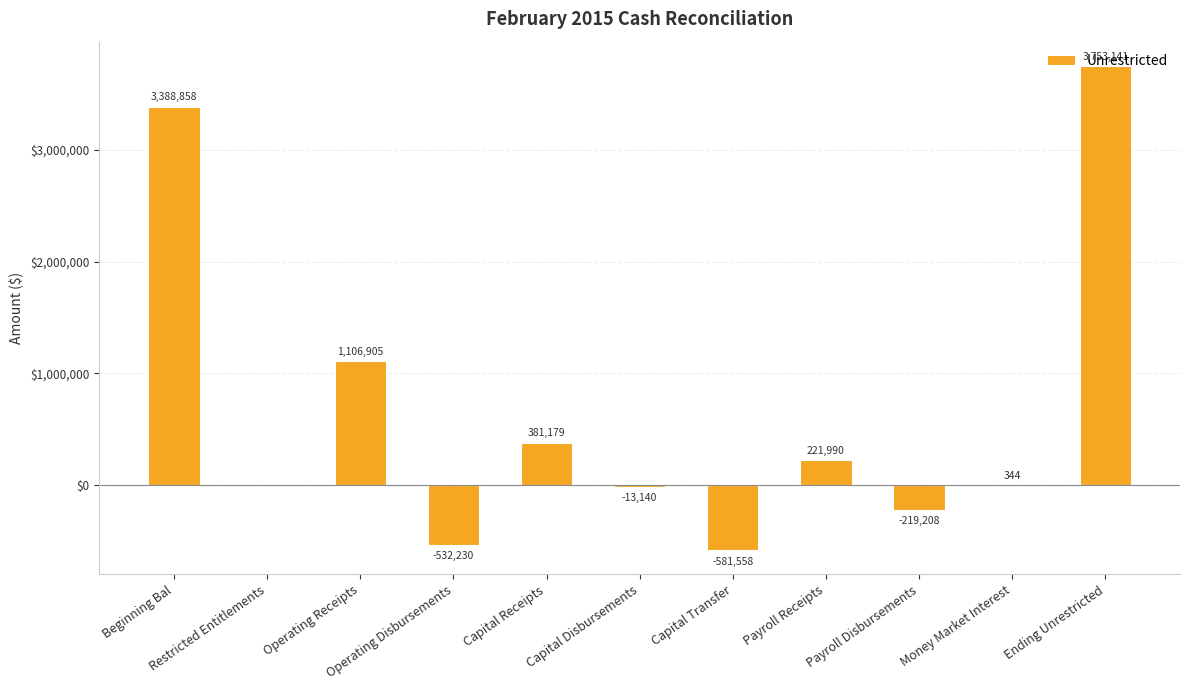

What is the maximum value shown in the chart?

3753140.9